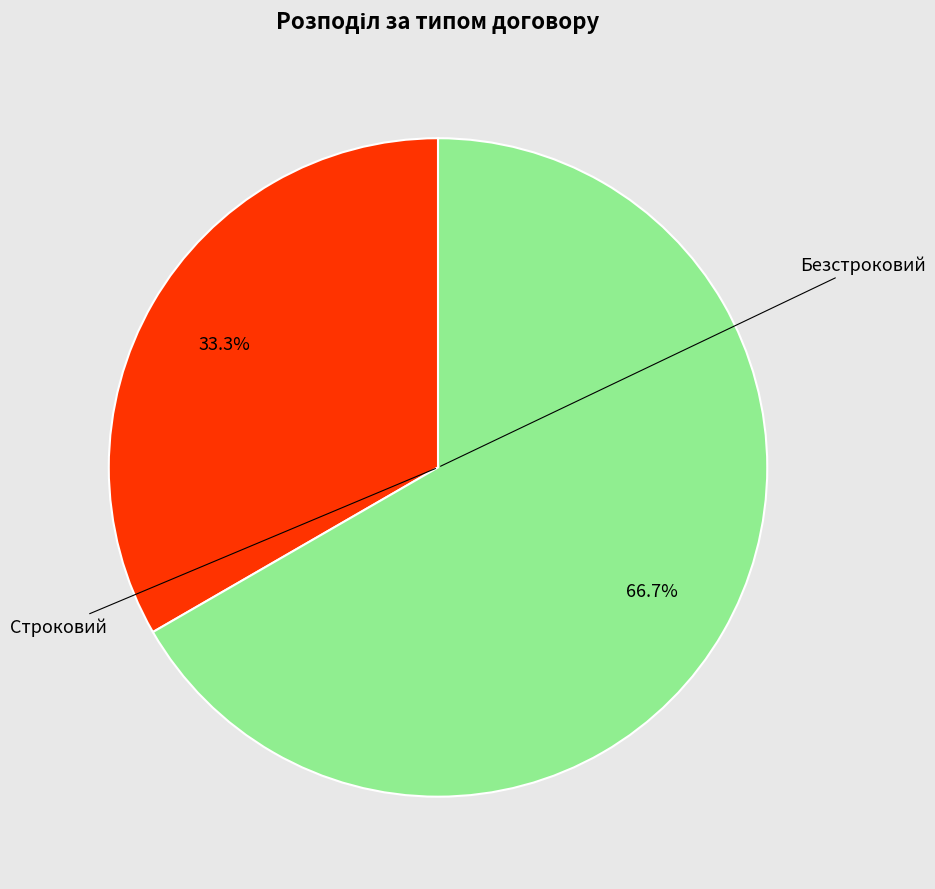

How many segments does this pie chart have?

2